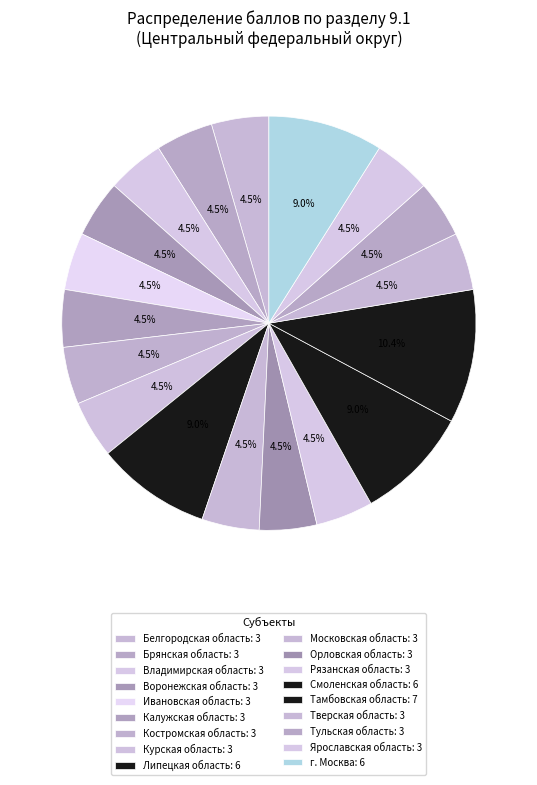

Is it true that Тамбовская область is 1% of the pie?

False